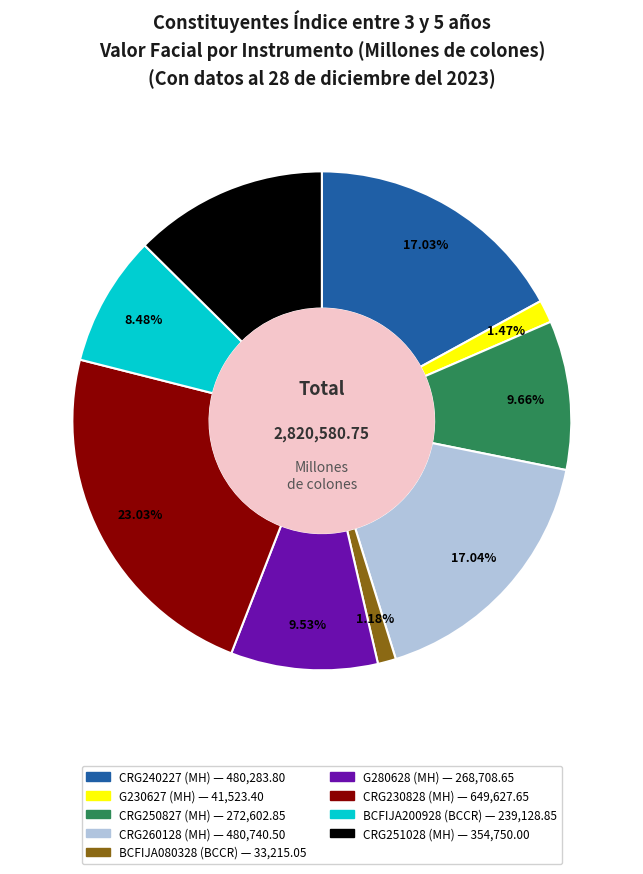

Approximately how many times larger is the value at CRG230828 (MH) compared to CRG251028 (MH)?

1.8